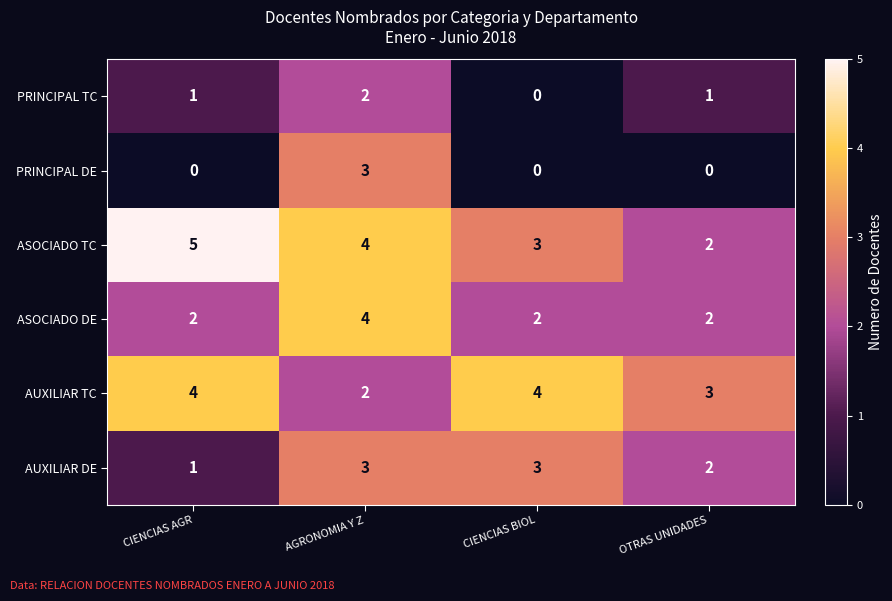

Between CIENCIAS AGR and AGRONOMIA Y Z, which series saw the biggest shift?

PRINCIPAL DE